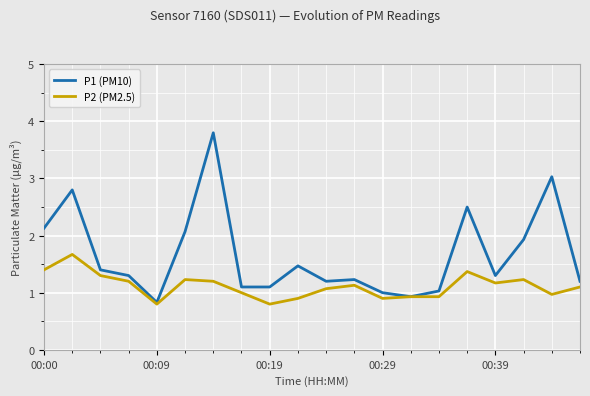

Which series has the widest spread of values?

P1 (PM10)